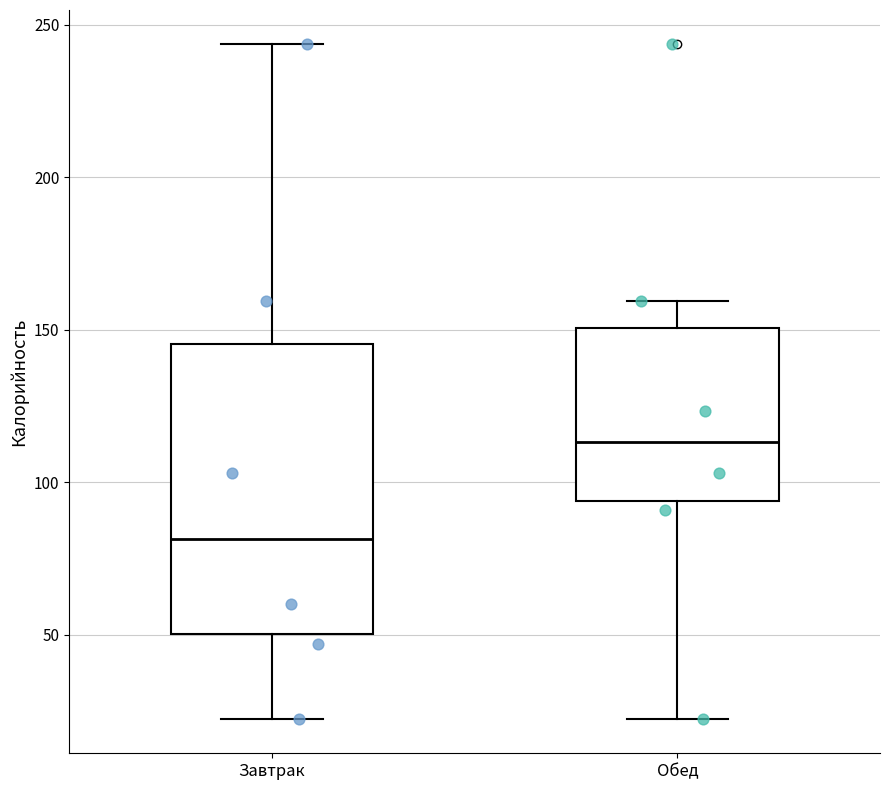

Where does the lower whisker of the box for Завтрак end on the y-axis? The values are not printed on the chart, so give them approximately, as read against the axis.

20